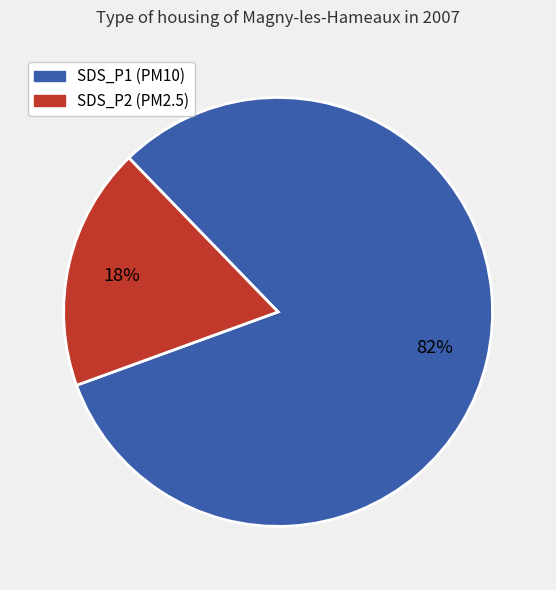

Rank the categories by value from lowest to highest.

SDS_P2, SDS_P1